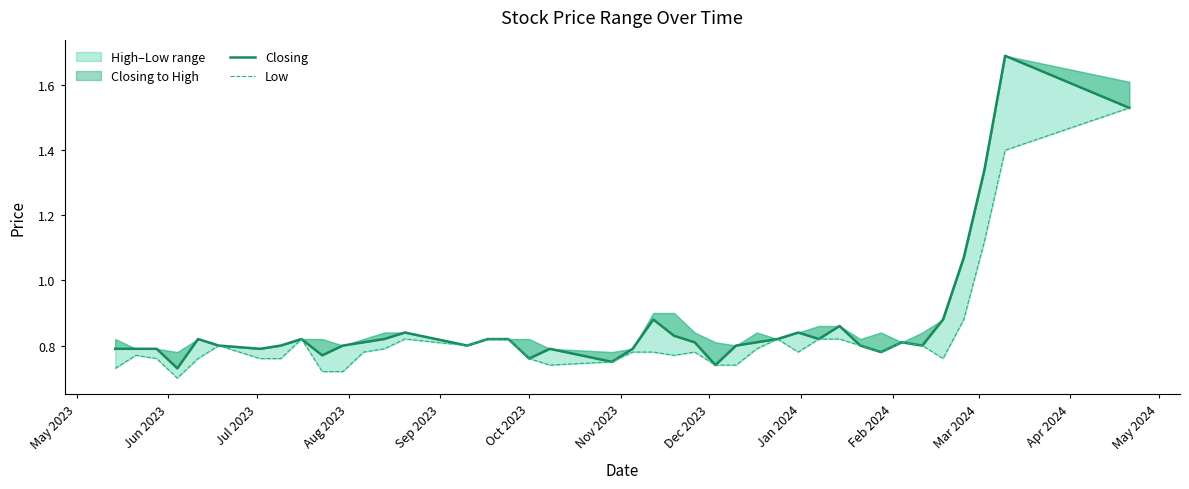

In Low, how many points are higher than both neighbors (excluding endpoints)?

7